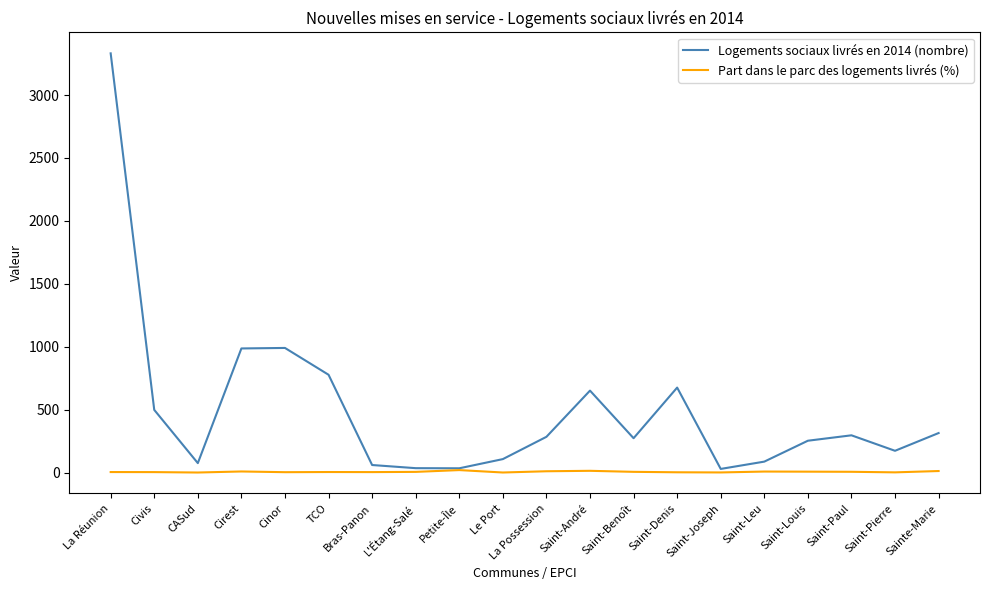

Is the value of Logements sociaux livrés en 2014 (nombre) at Saint-Denis greater than the value of Part dans le parc des logements livrés (%) at Saint-Pierre?

Yes